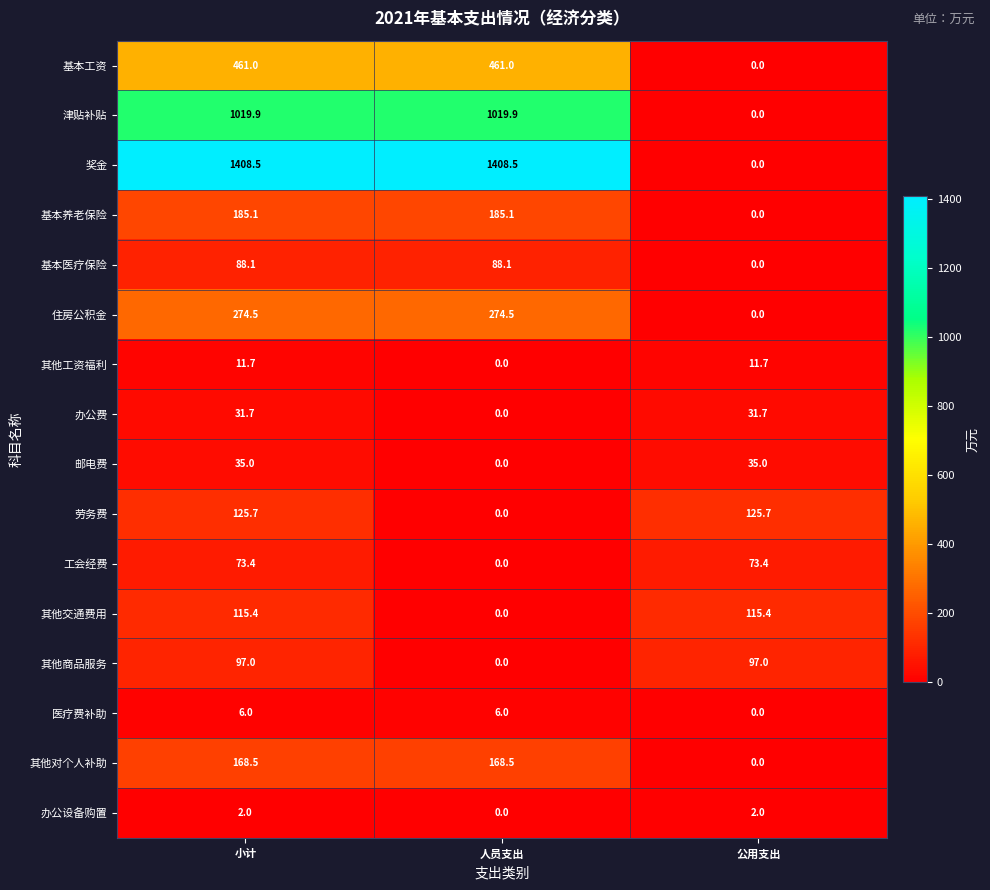

What is the difference between the highest and lowest values at 小计?

1406.5